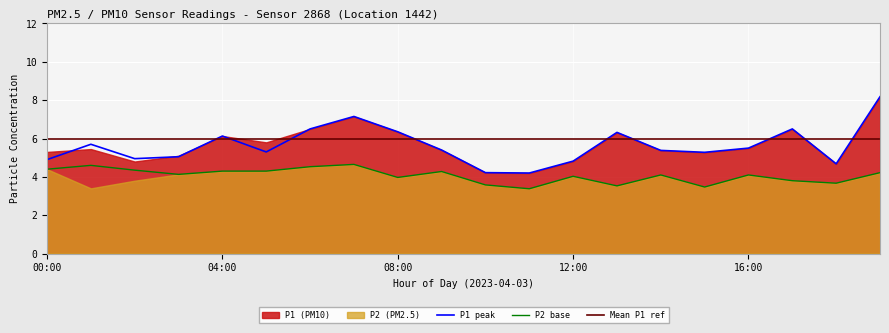

How many data points does each series have?

20